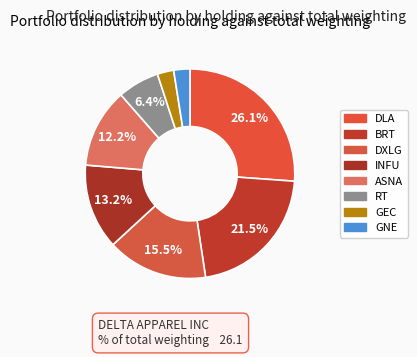

Count the number of slices in the pie.

8